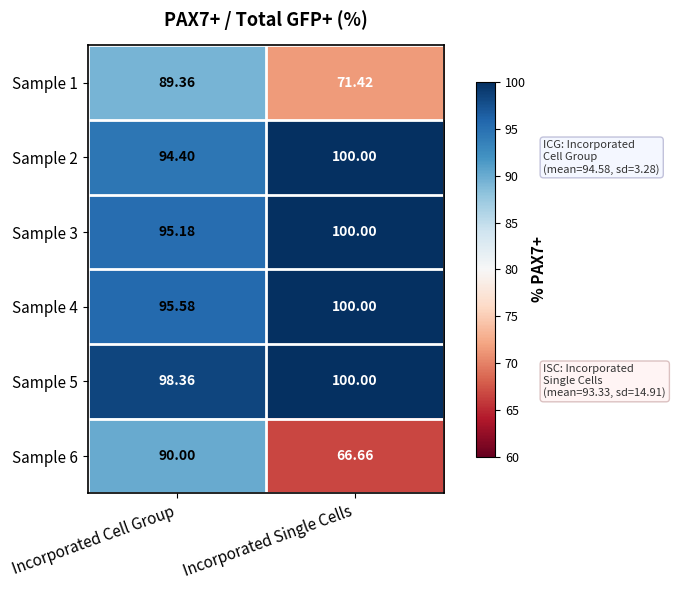

Where is Sample 3 nearest to the value 97?

Incorporated Cell Group